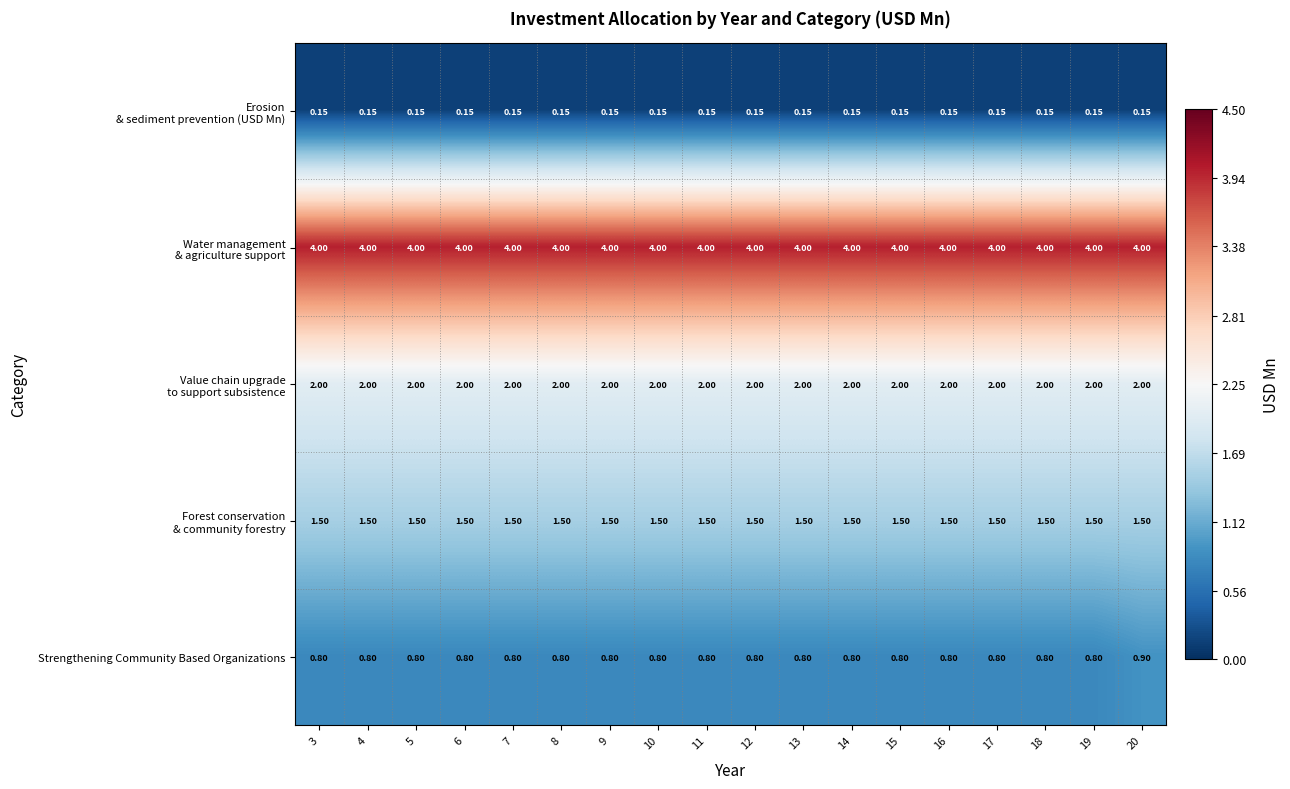

What is the greatest value displayed?

4.0